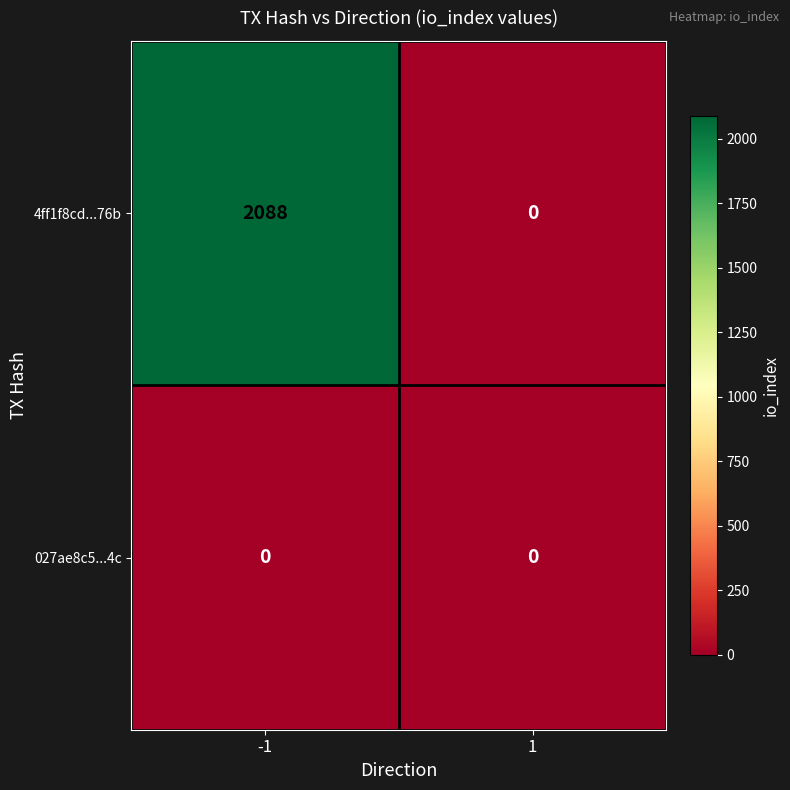

Which series has the largest total across all categories?

4ff1f8cd...76b